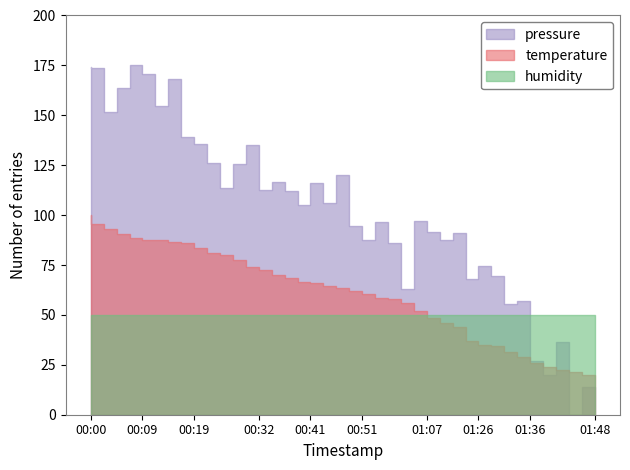

What is the label of the 15th point from the right?

01:01